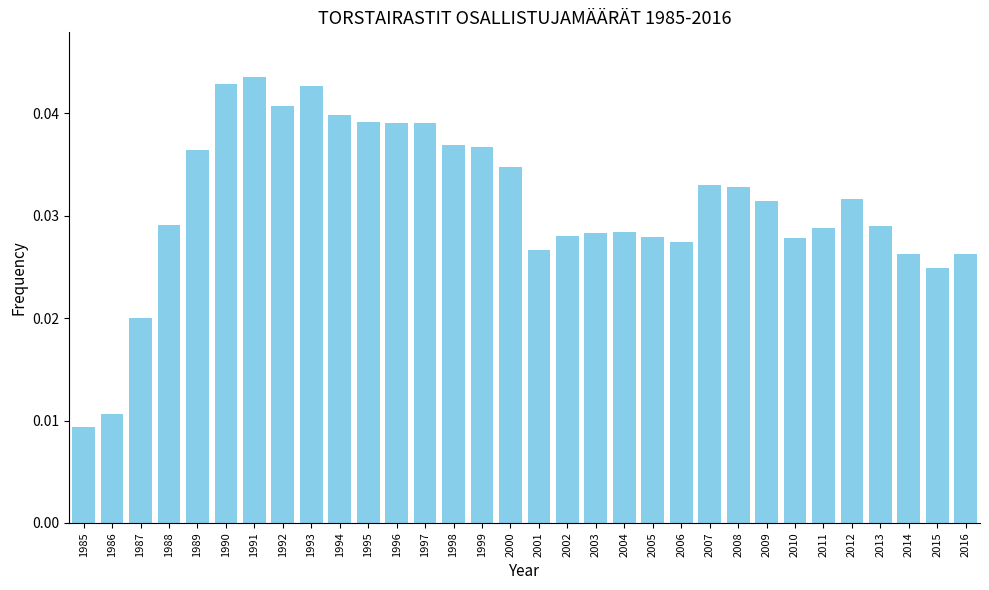

Between 1989 and 1994, which is larger?

1994